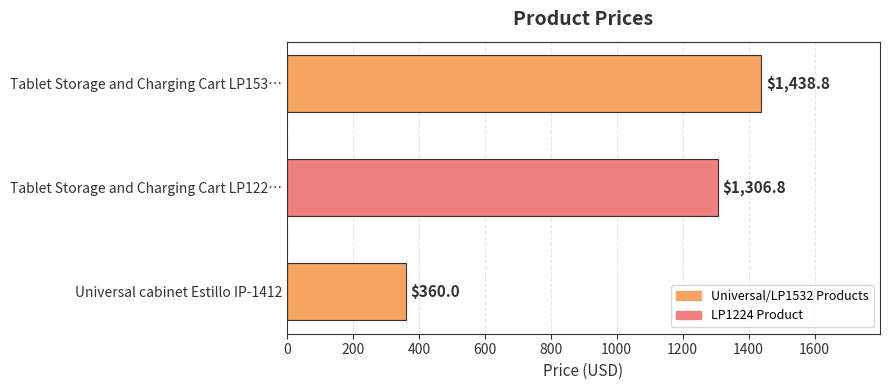

What is the maximum value shown in the chart?

1438.8